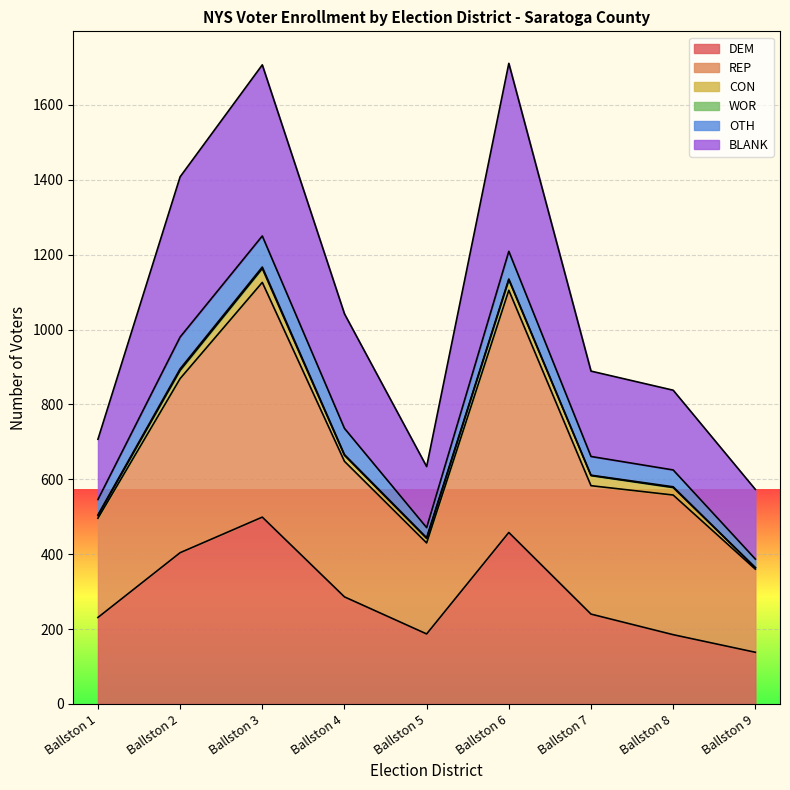

What is the difference between the REP values at Ballston 5 and Ballston 8?

136